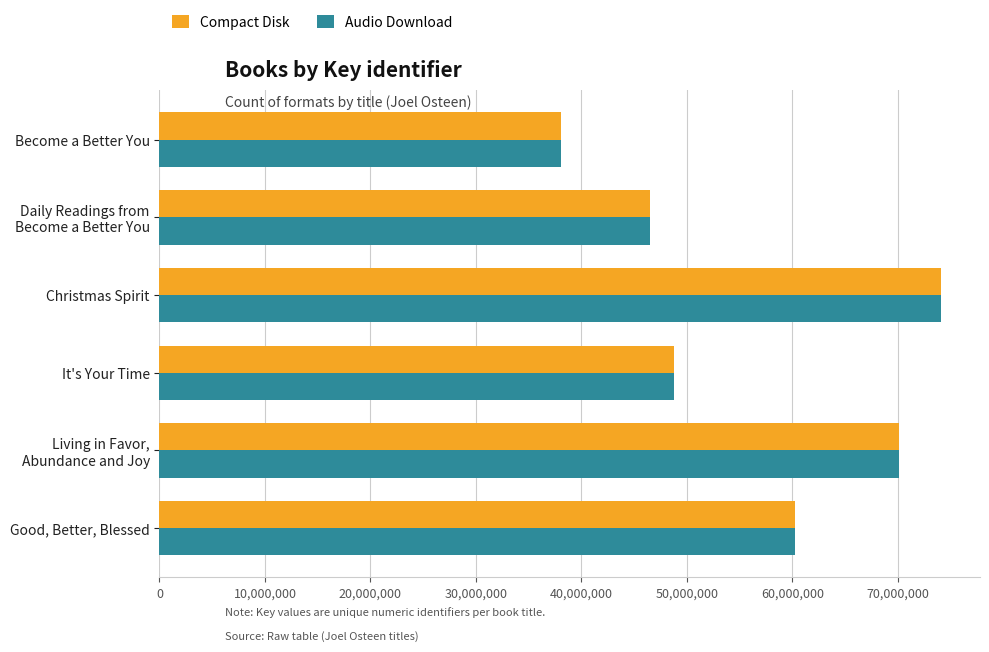

At which label is Compact Disk closest to 56060271?

Good, Better, Blessed